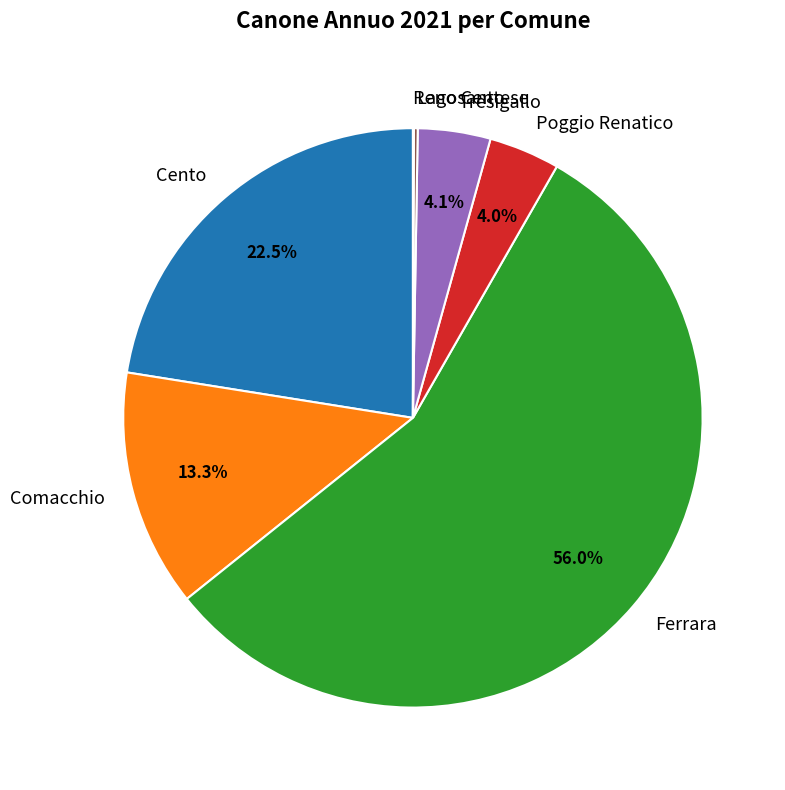

Does Ferrara account for over 50% of the chart?

Yes